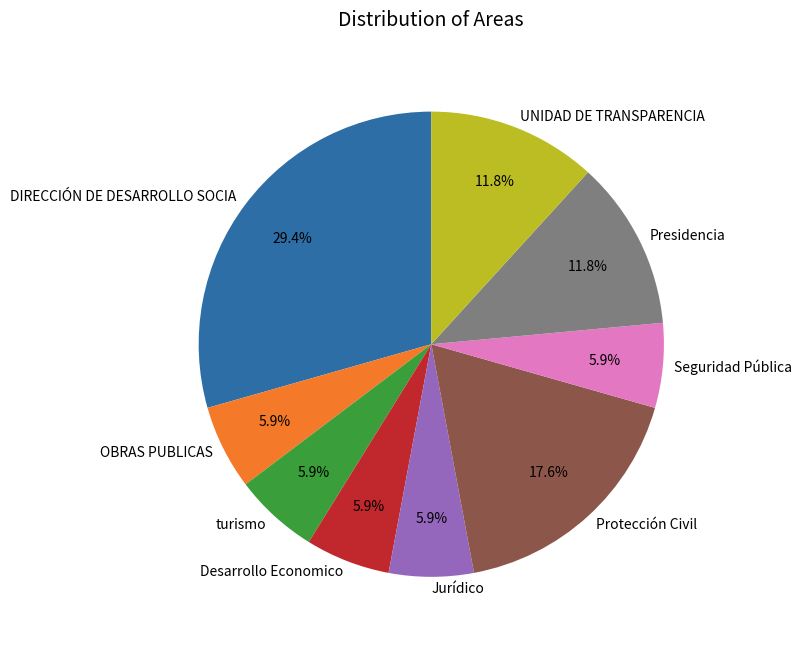

What is the ratio of the value at Jurídico to the value at DIRECCIÓN DE DESARROLLO SOCIA?

0.2